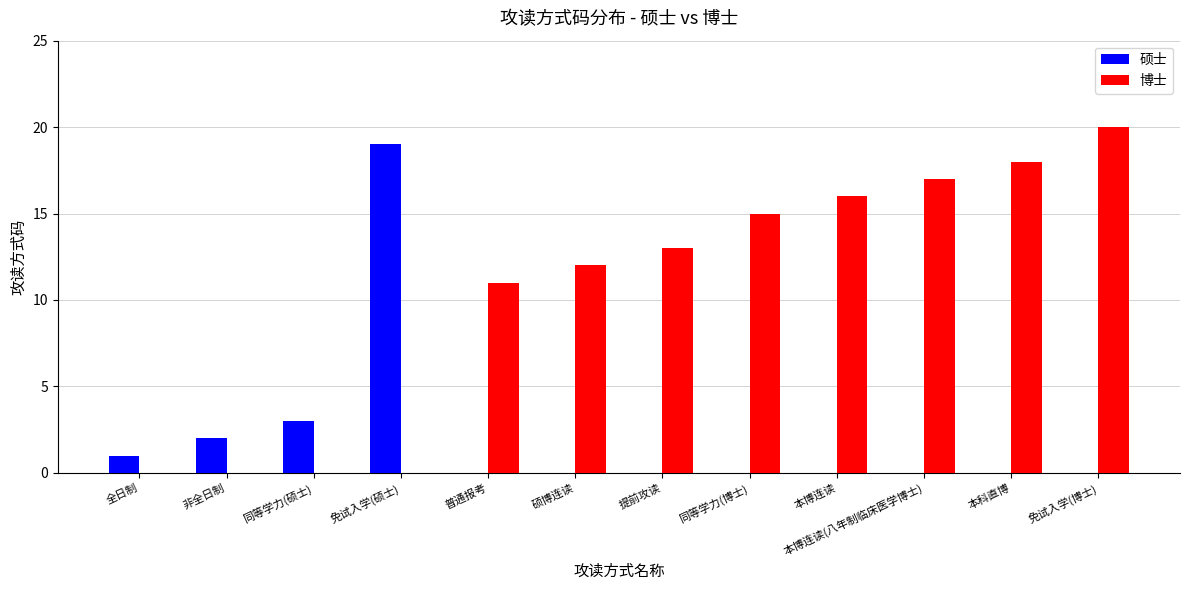

The 硕士 series shows 2 at 全日制. True or false?

False